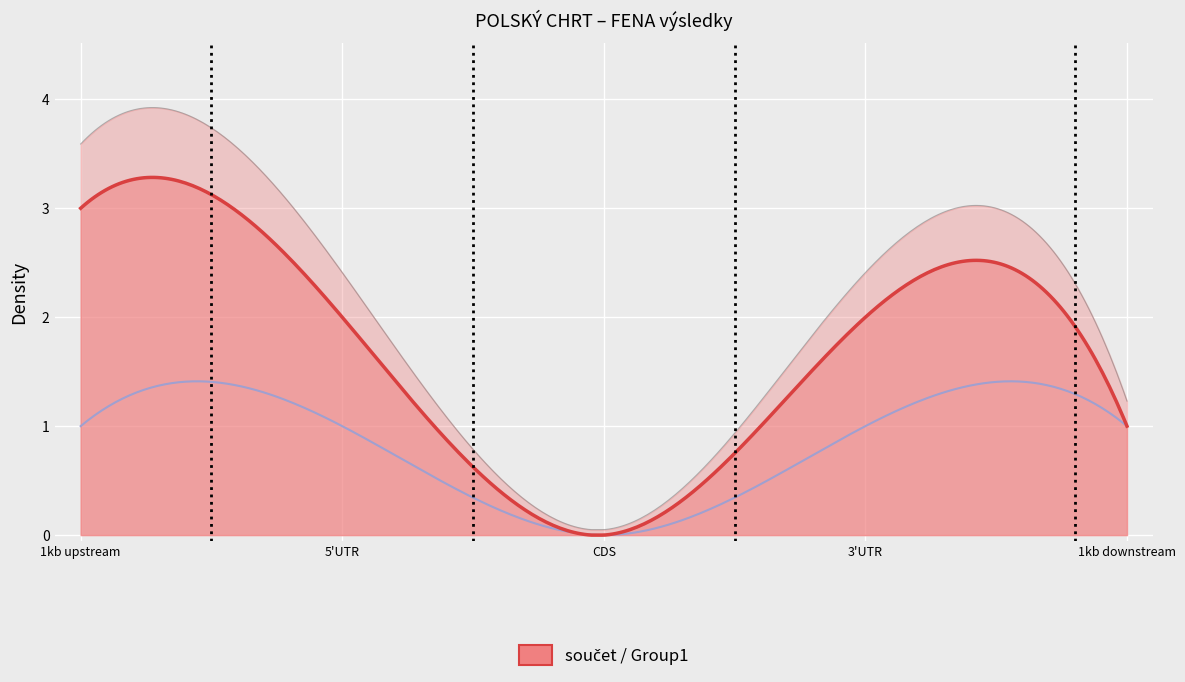

True or false: počet závodů and součet intersect in this chart.

False